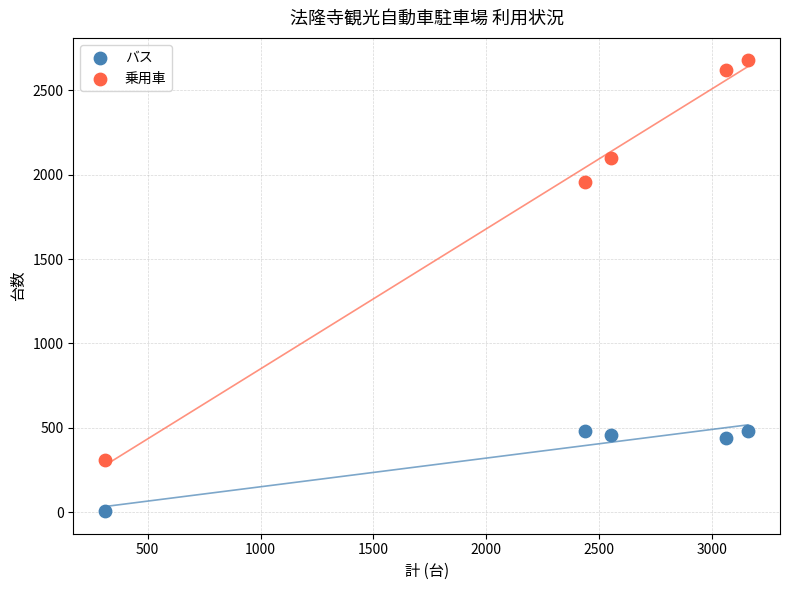

Across all data points, what is the average X value?

2304